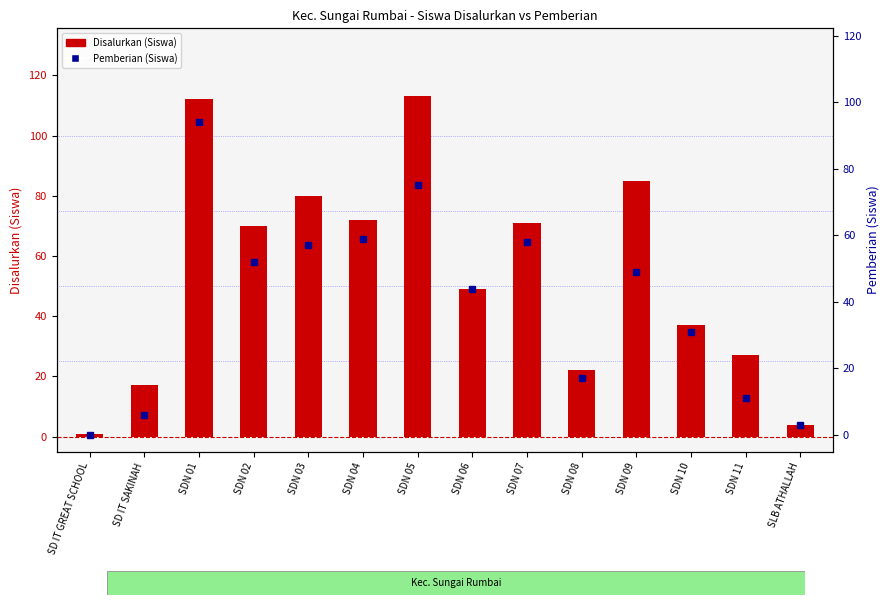

What is the difference between the Disalurkan (Siswa) values at SD IT SAKINAH and SD IT GREAT SCHOOL?

16